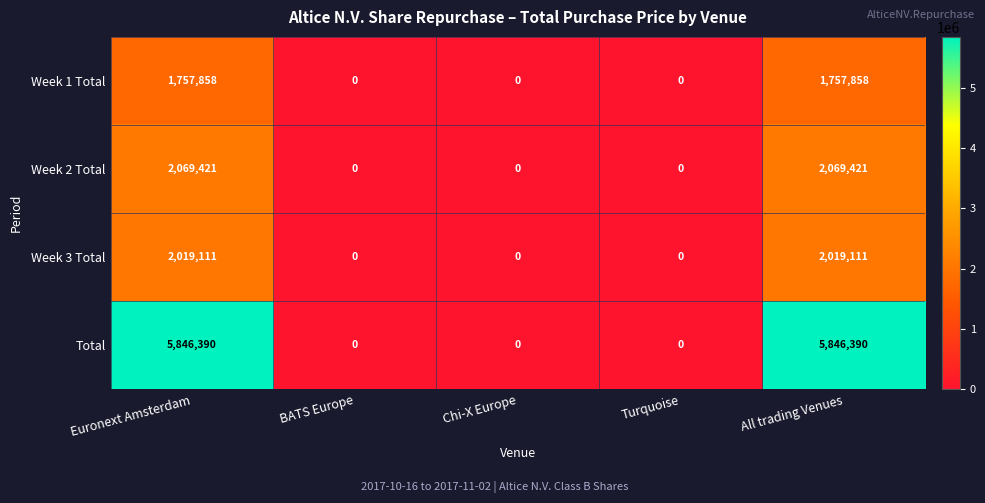

Reading left to right, what are all the values shown in this chart?

Week 1 Total: 1757858	0	0	0	1757858
Week 2 Total: 2069421	0	0	0	2069421
Week 3 Total: 2019111	0	0	0	2019111
Total: 5846390	0	0	0	5846390